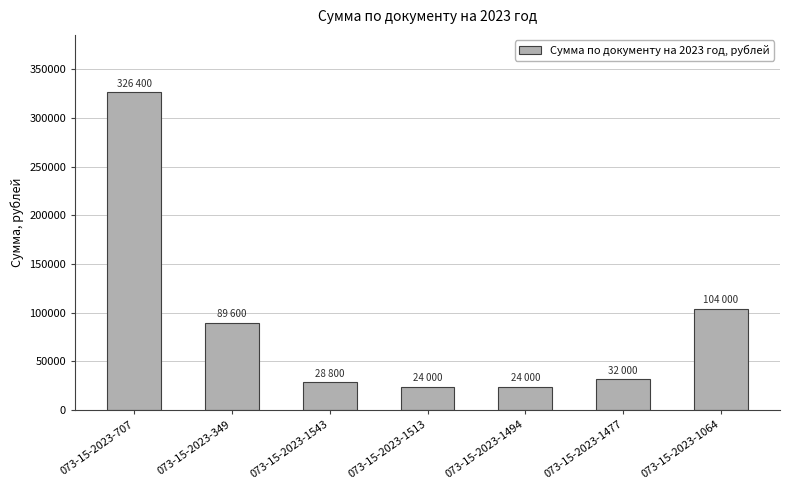

How many bars are there in total?

7